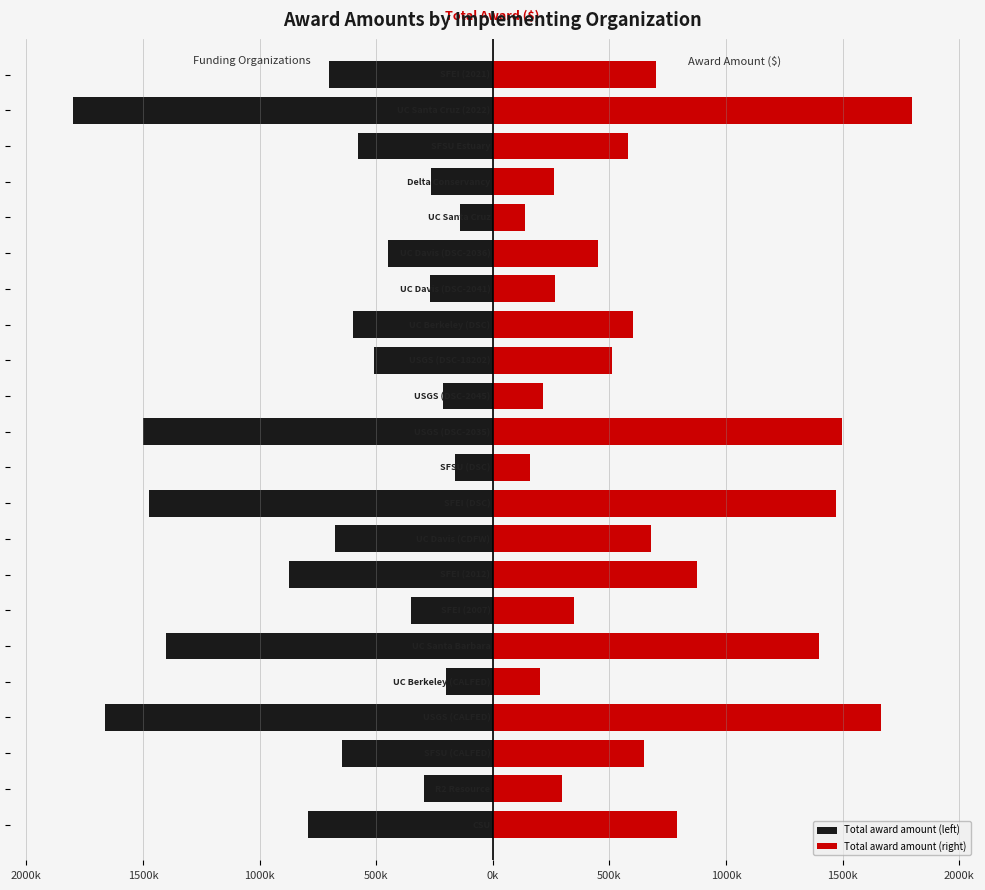

Reading right to left, what are all the values shown in this chart?

Total award amount (left): -699993	-1800000	-579386	-263928	-138594	-450000	-267050	-600000	-510974	-215105	-1498771	-160000	-1472717	-678275	-875000	-350000	-1400000	-200975	-1662870	-646848	-296442	-790000
Total award amount (right): 699993	1800000	579386	263928	138594	450000	267050	600000	510974	215105	1498771	160000	1472717	678275	875000	350000	1400000	200975	1662870	646848	296442	790000